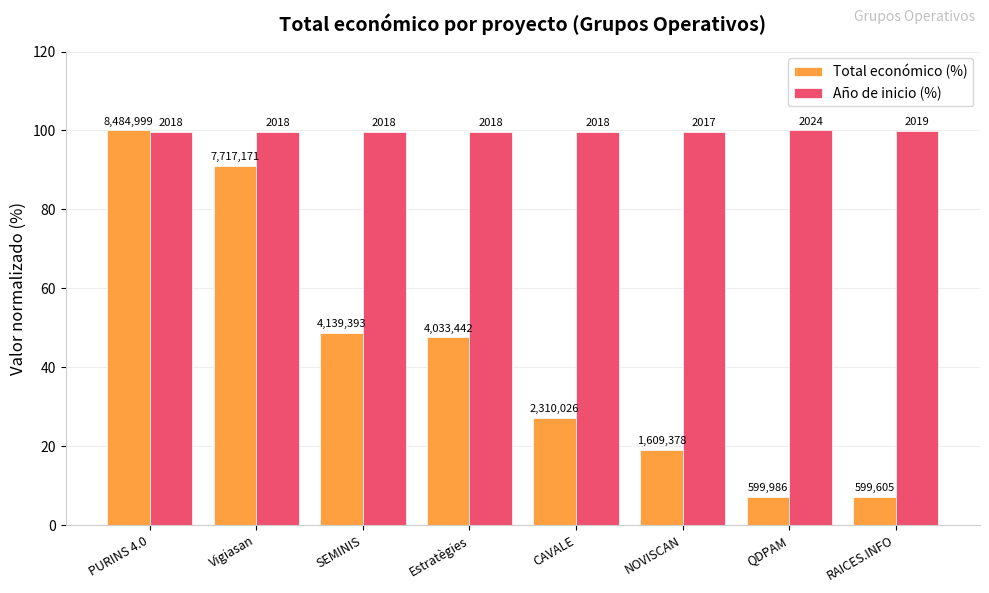

What is the difference between the second highest and minimum values in the Total económico (%) series?

83.9